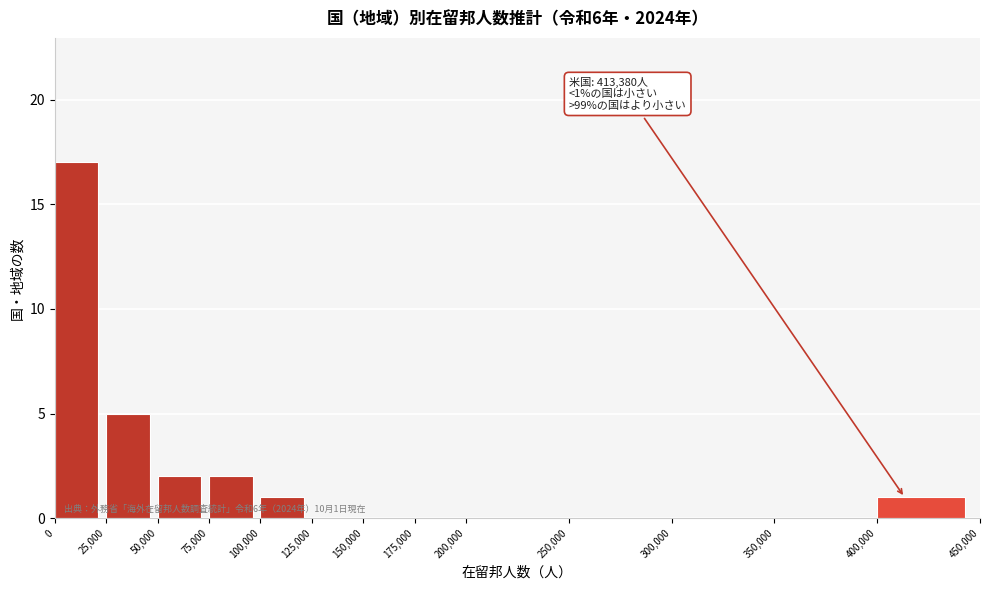

Which range on the x-axis has the tallest bar?

0 to 25,000